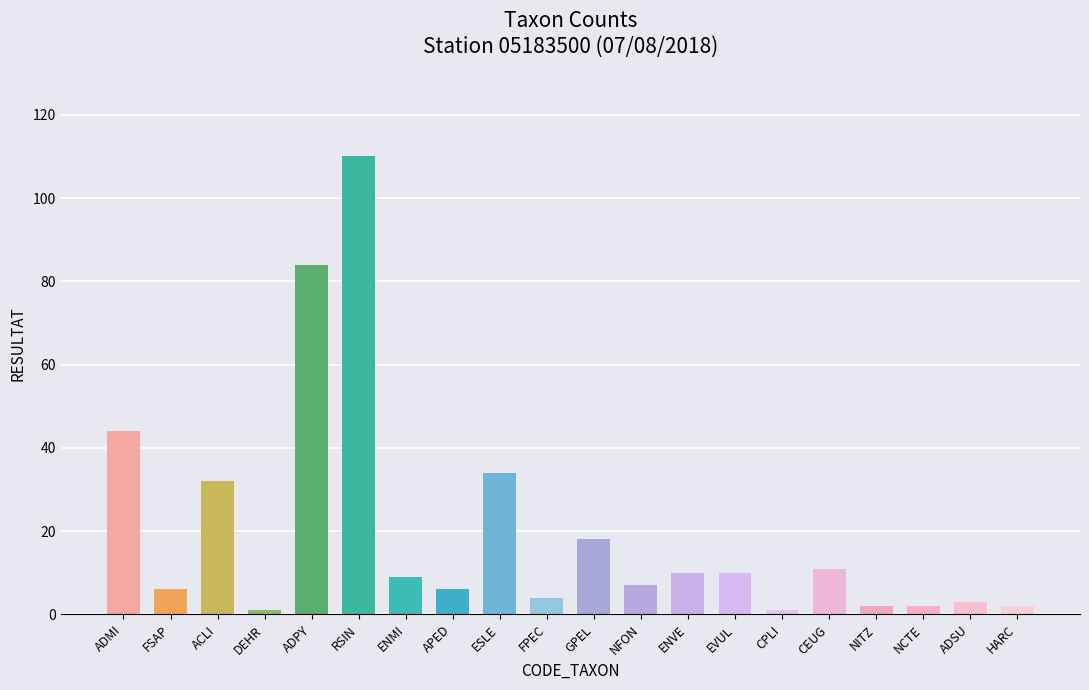

Does the chart contain any negative values?

No